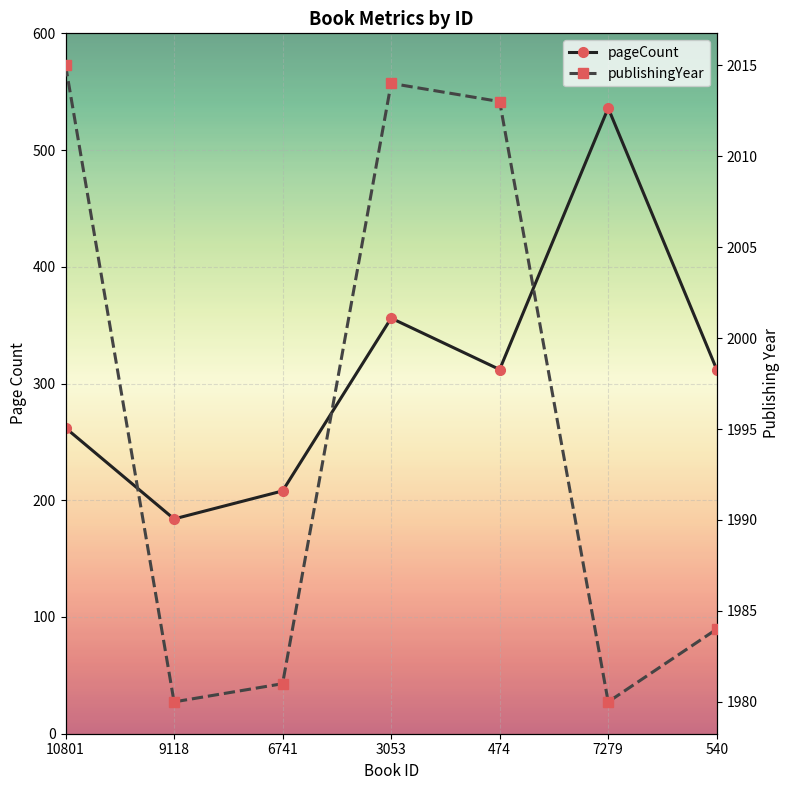

At which category is the sum across all series the highest?

7279